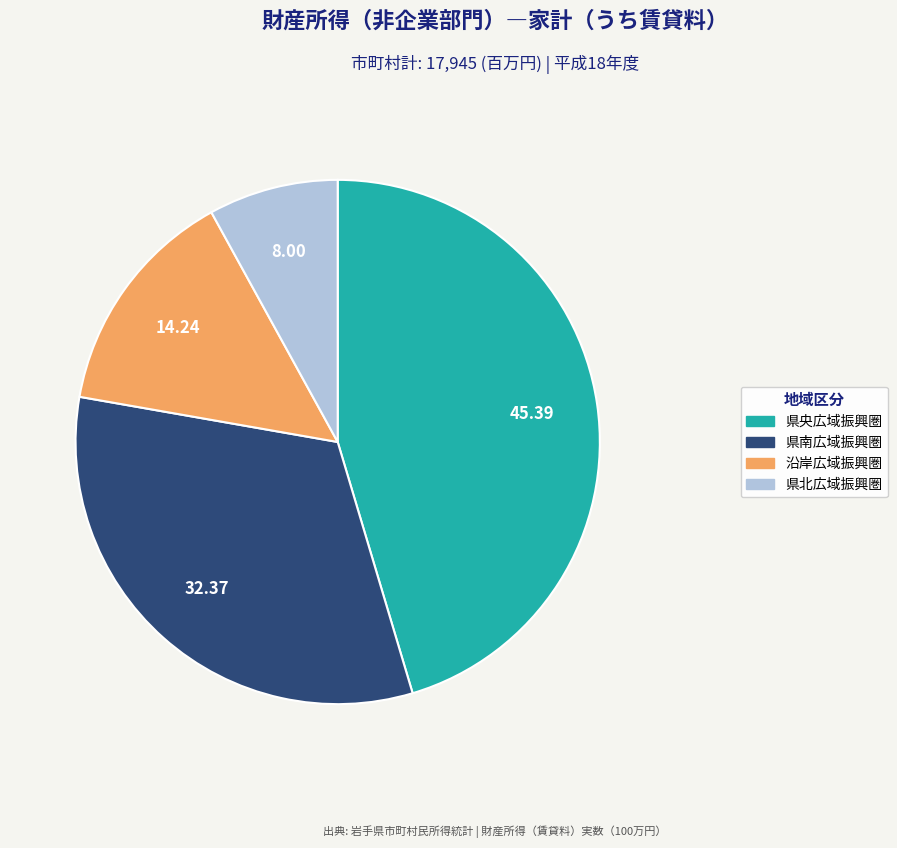

What is the smallest slice in the pie chart?

県北広域振興圏